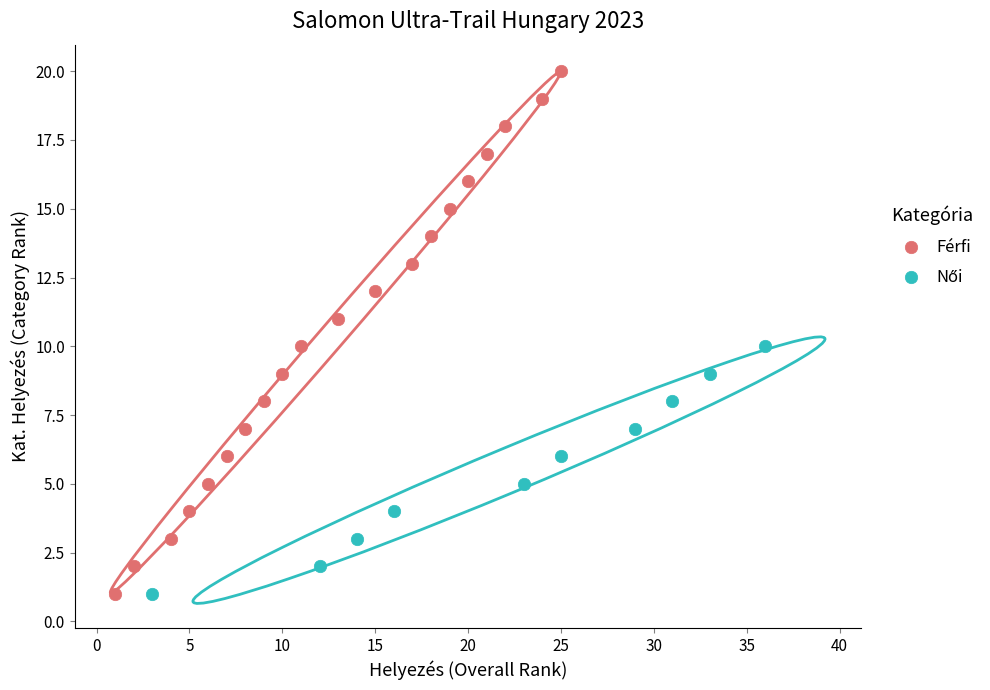

Which series has the largest Y range (max minus min)?

Férfi